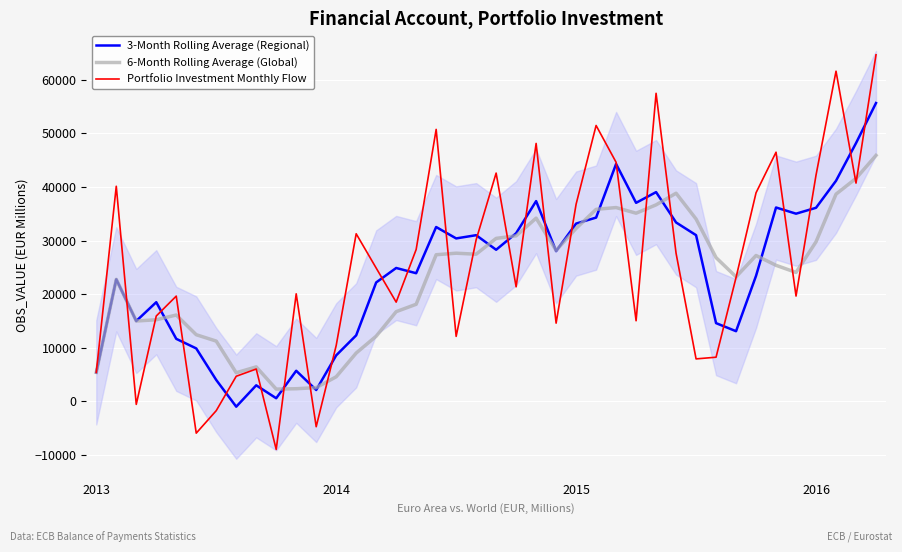

What position from the left is 34?

35